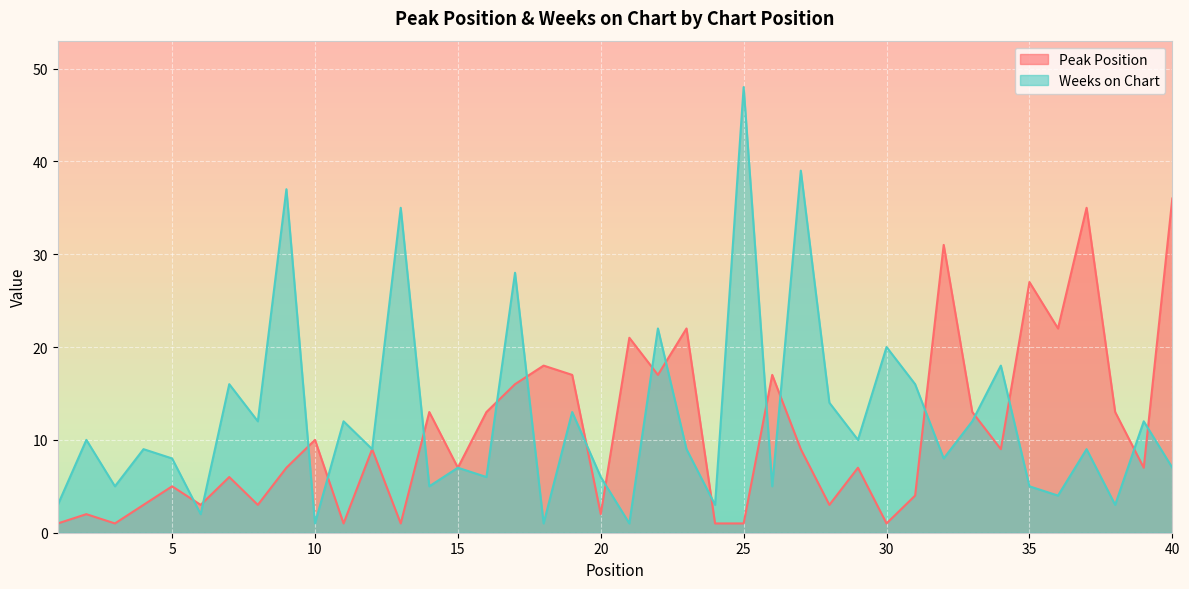

How many lines are shown in the chart?

2